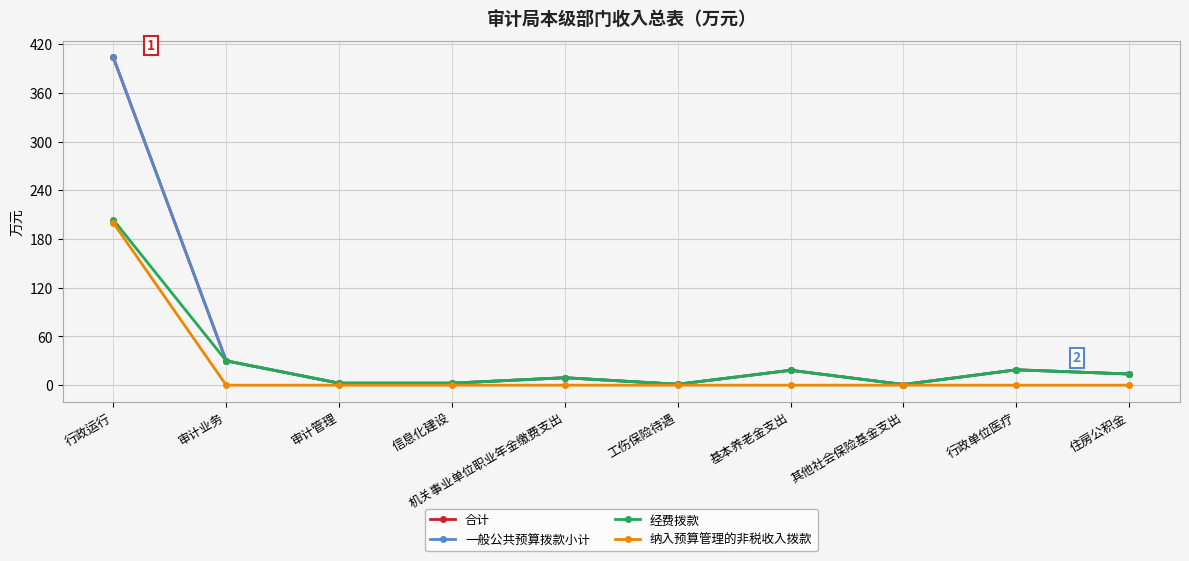

The value of 经费拨款 at 其他社会保险基金支出 is 0.8. True or false?

True